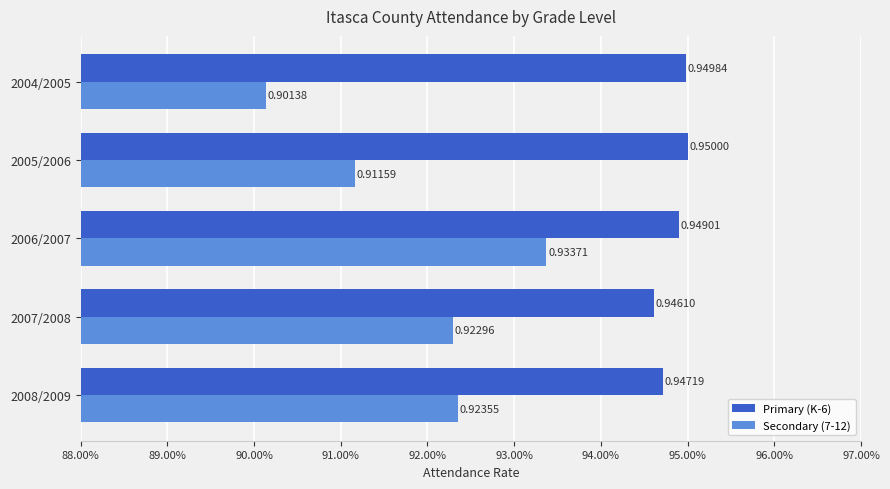

What are all the series names shown in the legend?

Primary (K-6), Secondary (7-12)